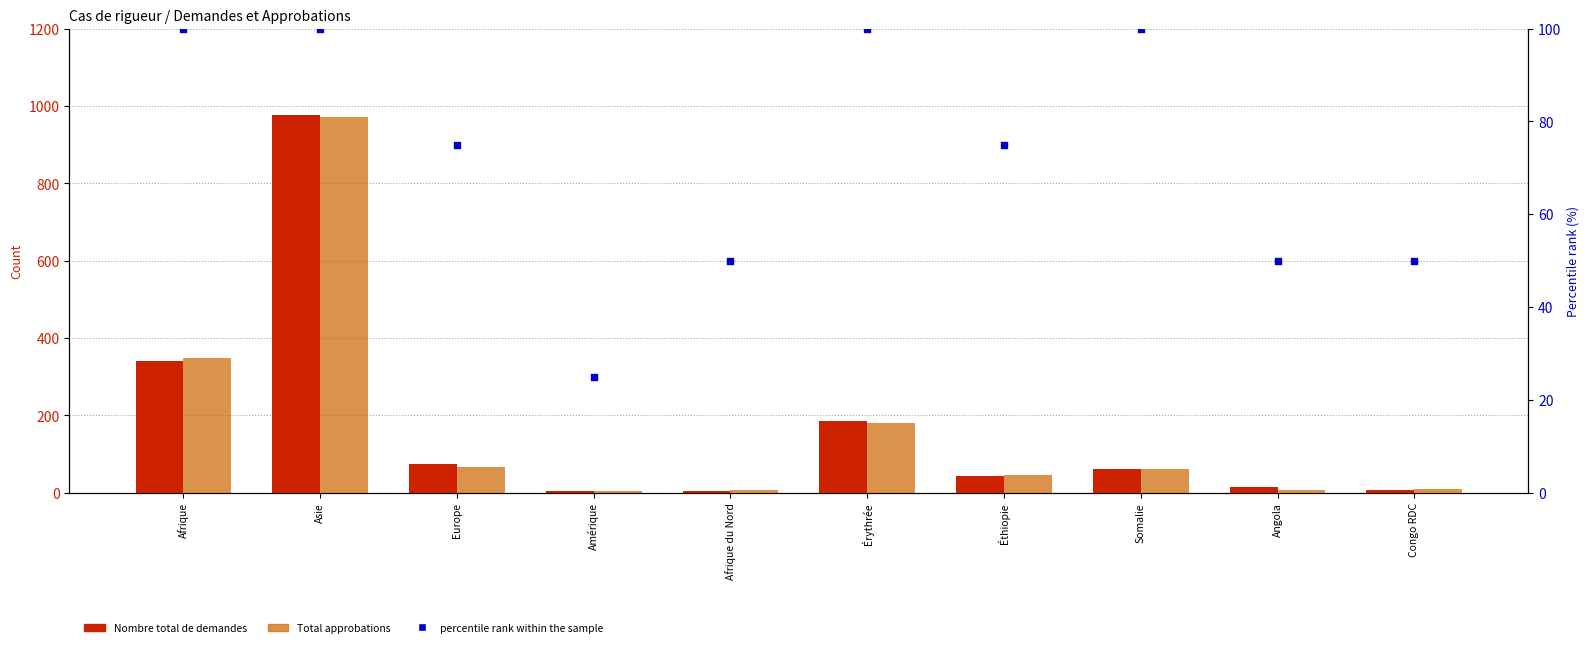

At how many categories does at least one series exceed 849?

1